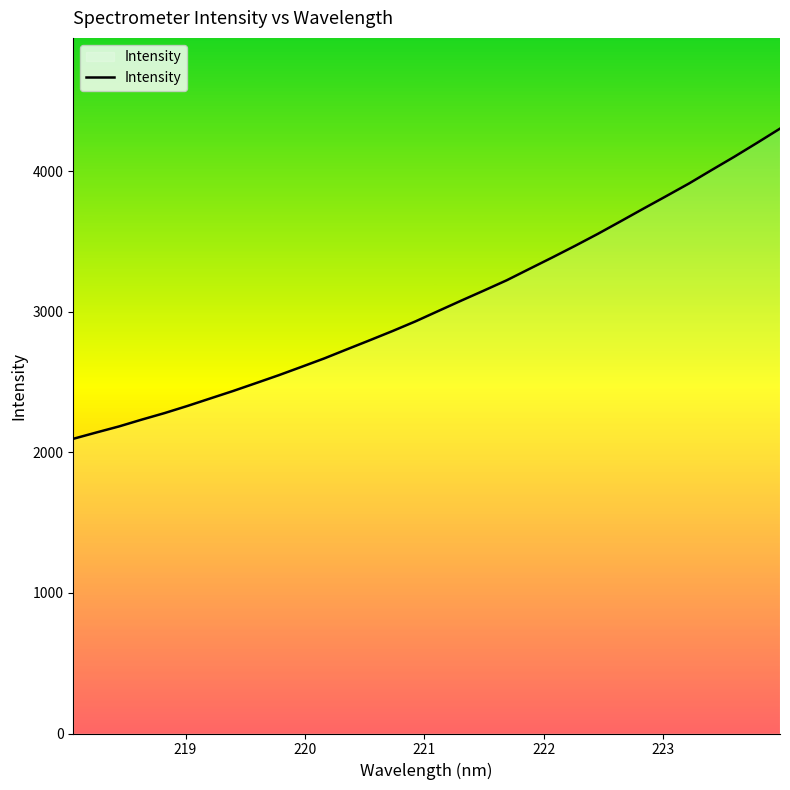

How many series are shown in this chart?

1